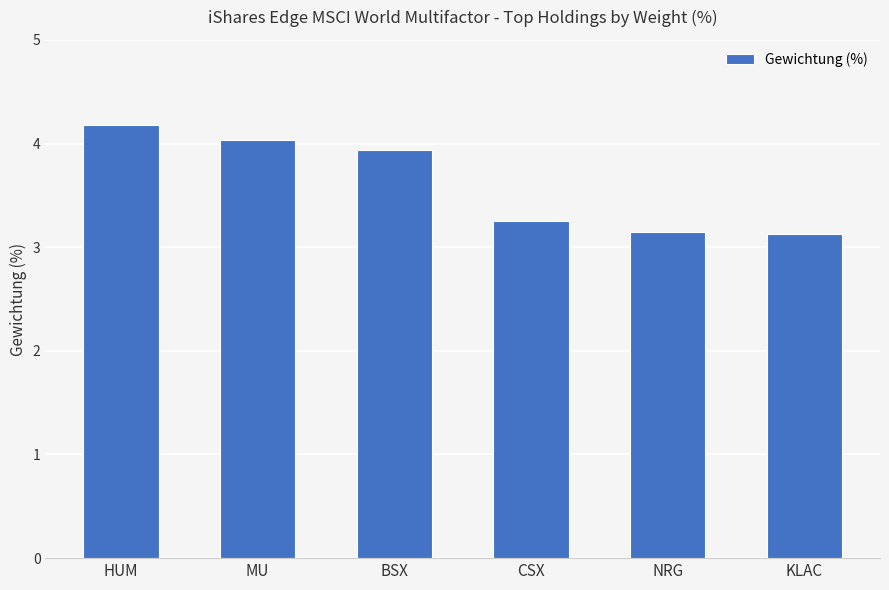

The chart shows a value of 1.2 at CSX. True or false?

False